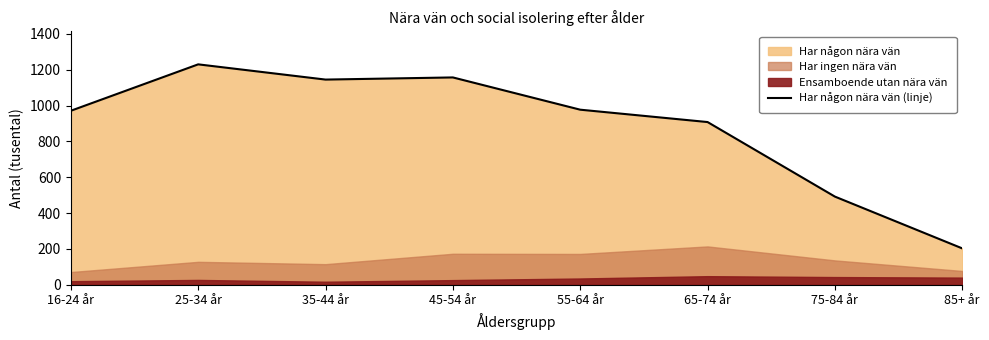

Approximately how many times larger is the value at 16-24 år compared to 75-84 år?

2.0